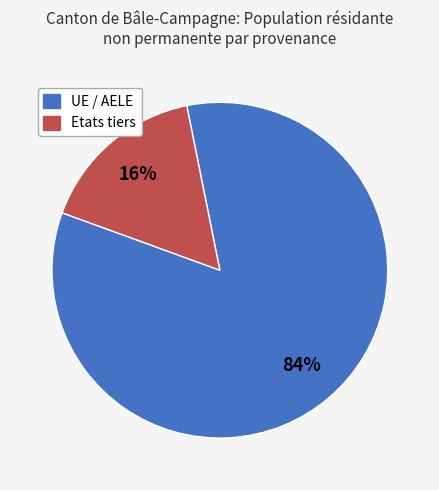

Rank the categories by value from highest to lowest.

UE / AELE, Etats tiers